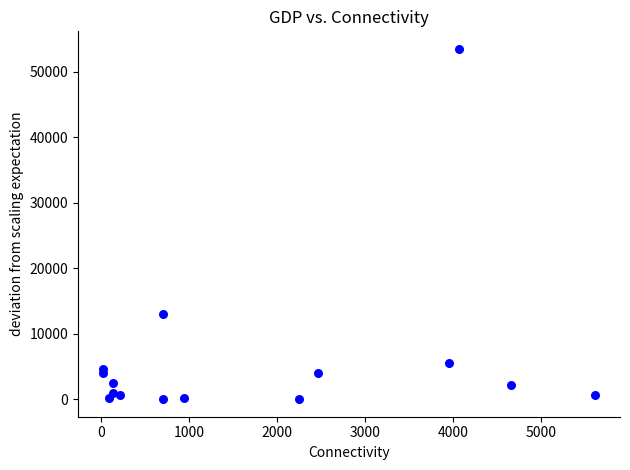

What Y value in the scatter plot is closest to 26748?

12976.1